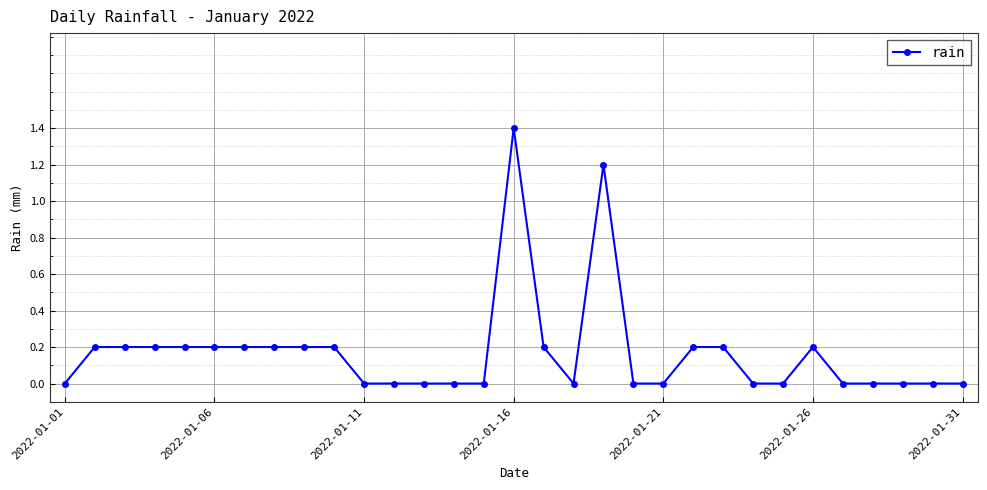

What is the greatest value displayed?

1.4